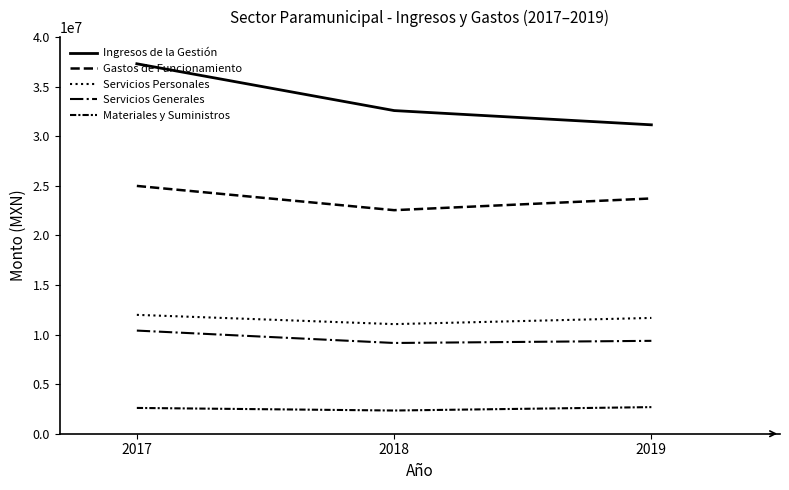

What is the sum of all Servicios Personales values?

34720369.1